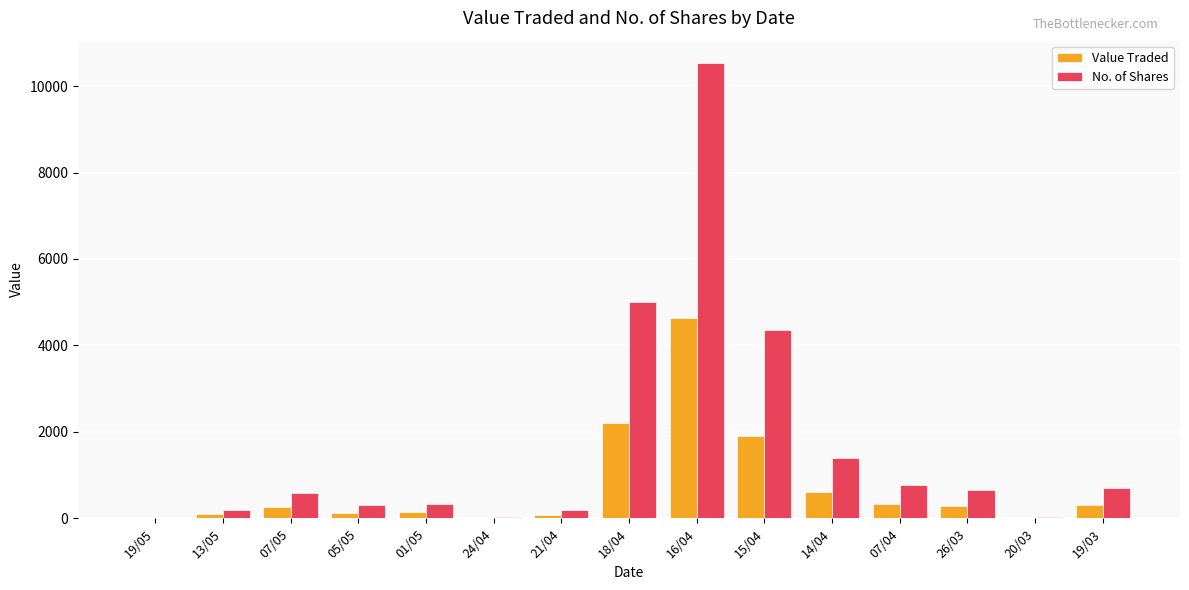

Is the value of No. of Shares at 18/04 greater than the value of Value Traded at 15/04?

Yes